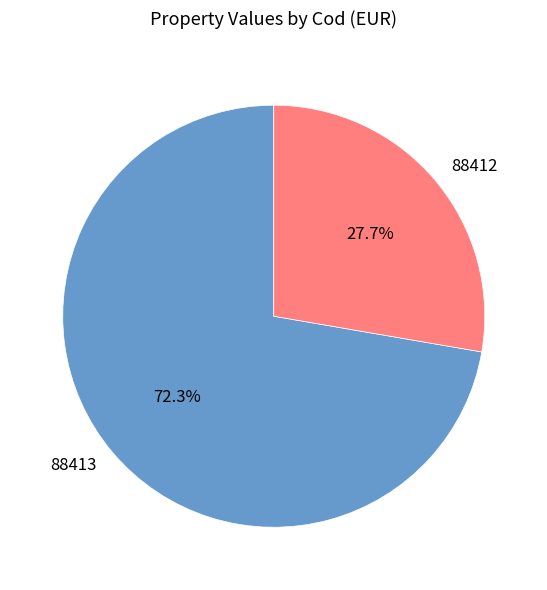

To the nearest percent, what portion does 88412 represent?

28%